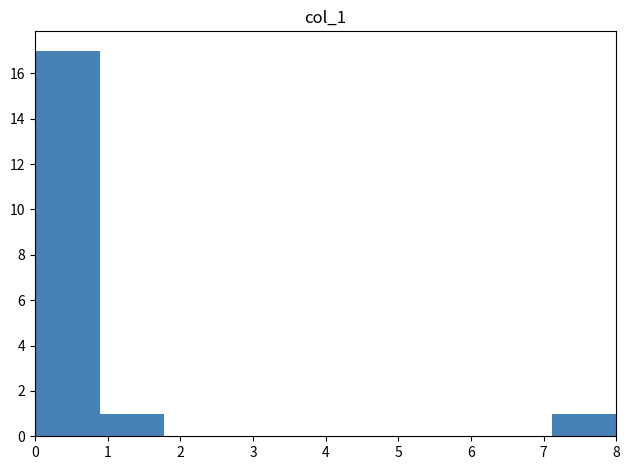

What is the height of the bar covering 0.0 to 0.9 on the x-axis? Neither the bar edges nor the heights are printed on the chart, so give them approximately, as read against the axes.

17